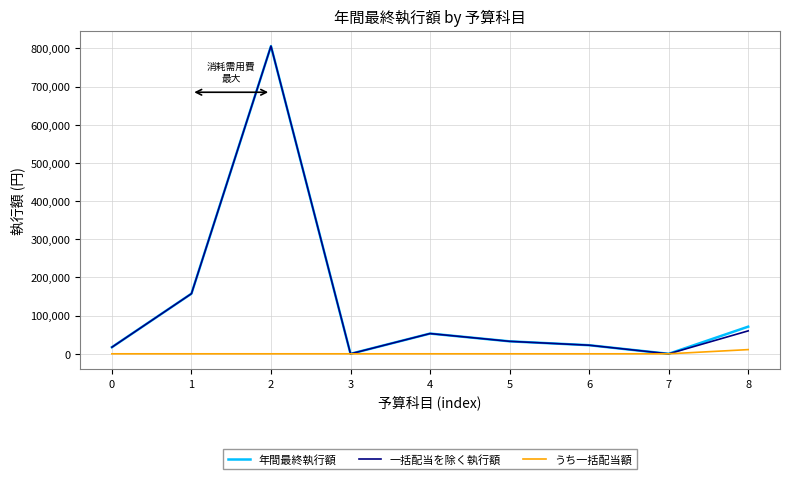

What are all the series names shown in the legend?

年間最終執行額, 一括配当を除く執行額, うち一括配当額